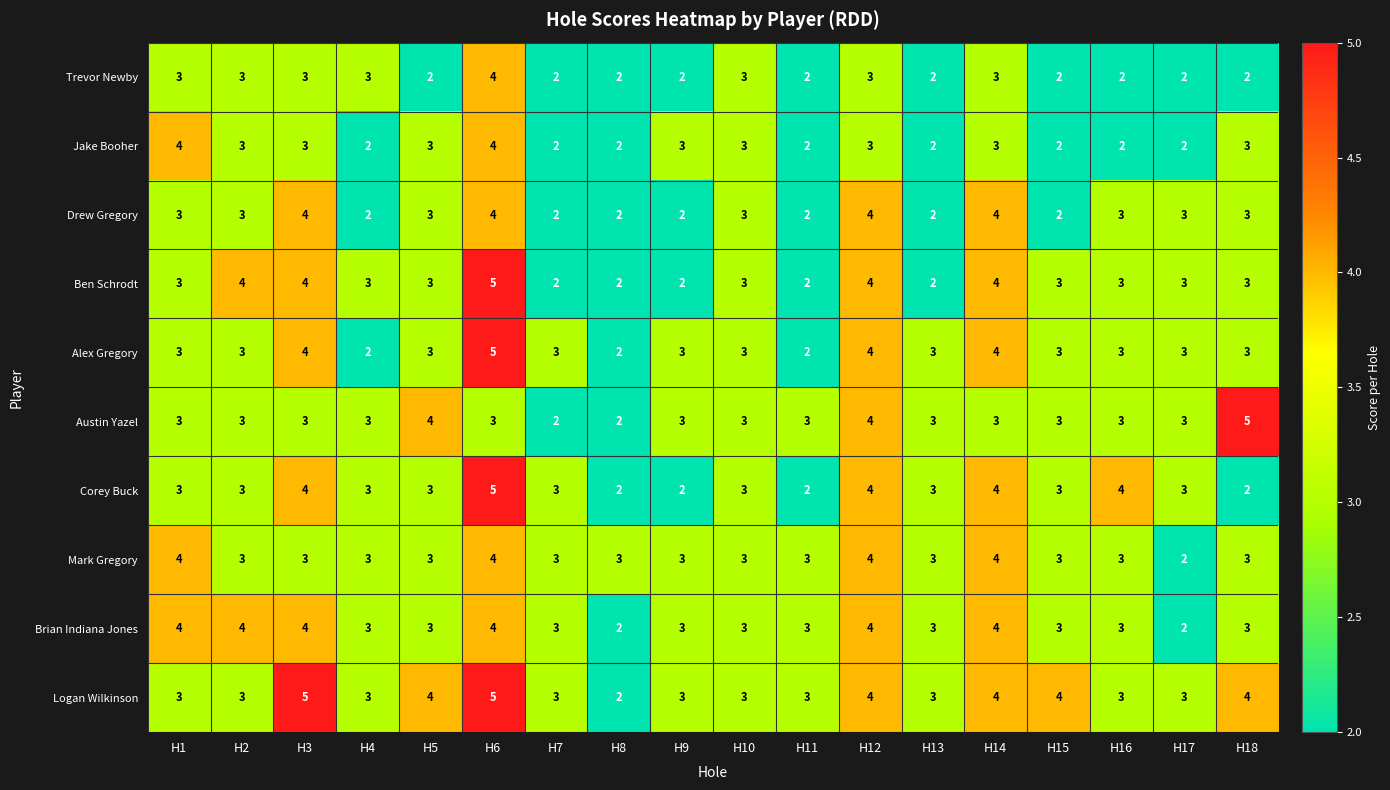

How many distinct data groups are displayed?

10